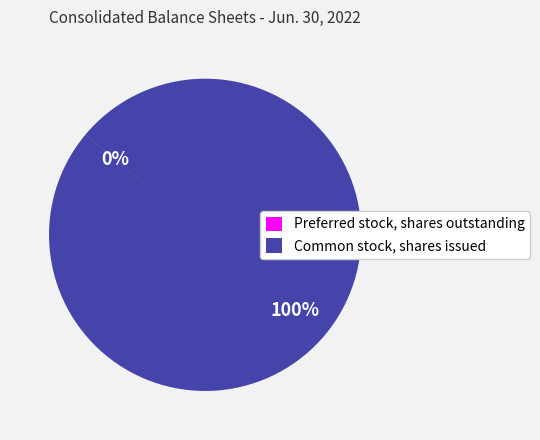

To the nearest percent, what is the average slice percentage?

50%